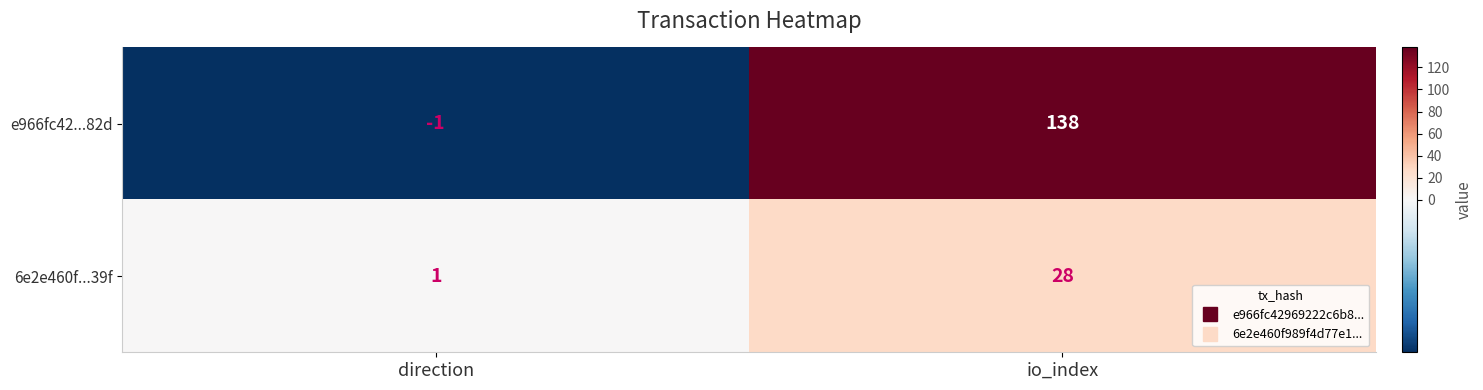

At how many categories does at least one series exceed 70?

1